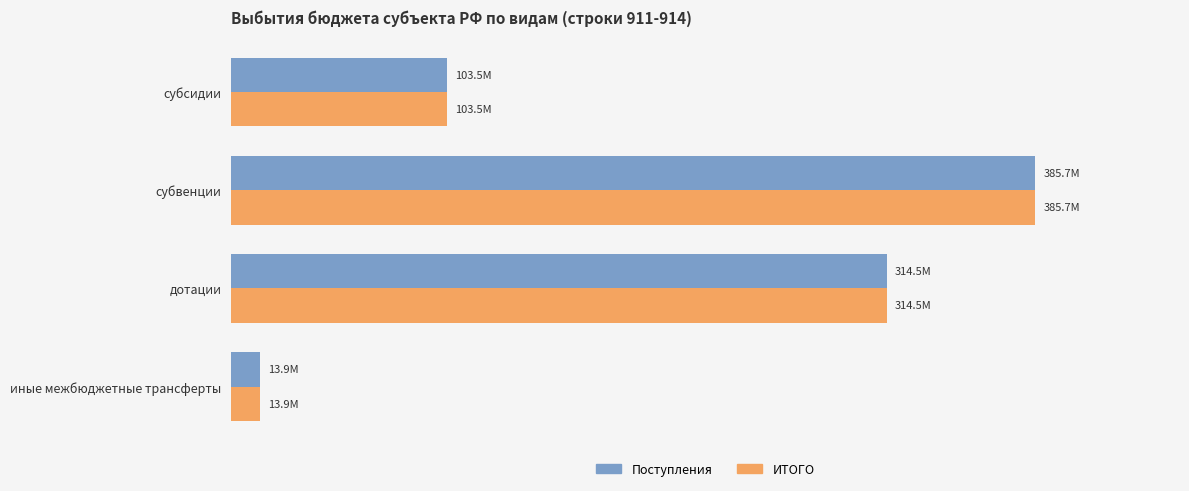

What are all the series names shown in the legend?

Поступления, ИТОГО